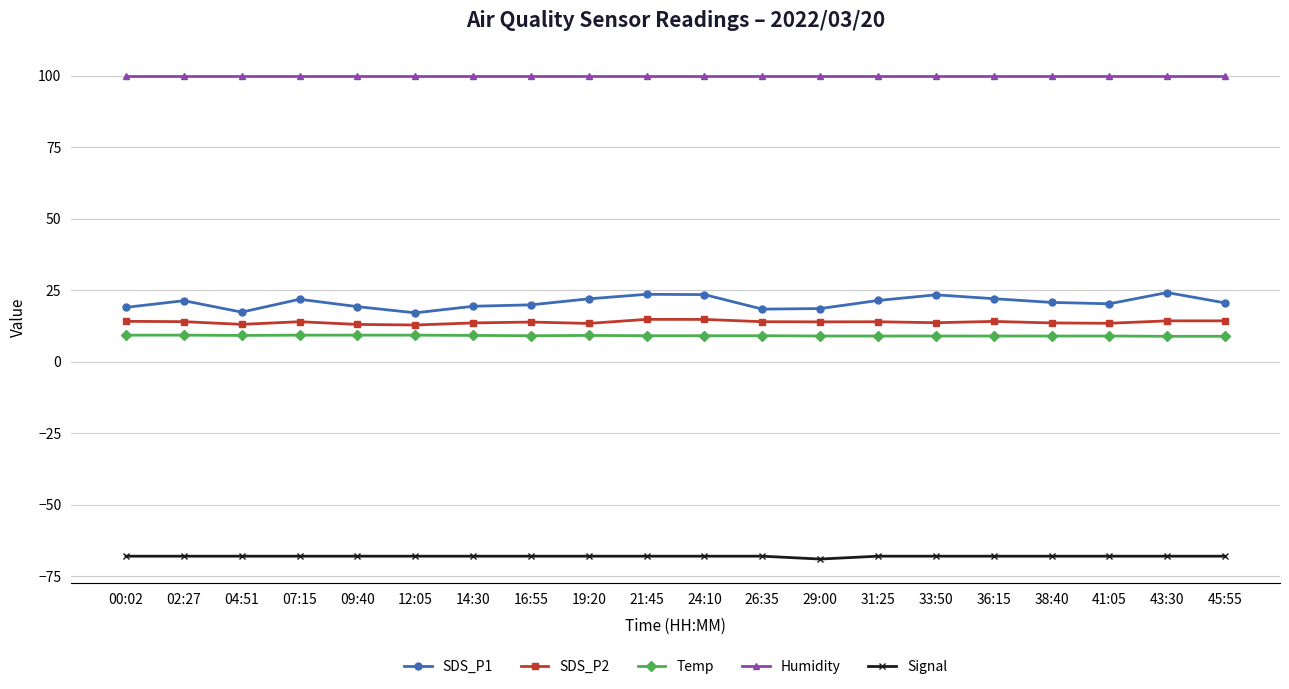

Which series has the largest range (max minus min)?

SDS_P1